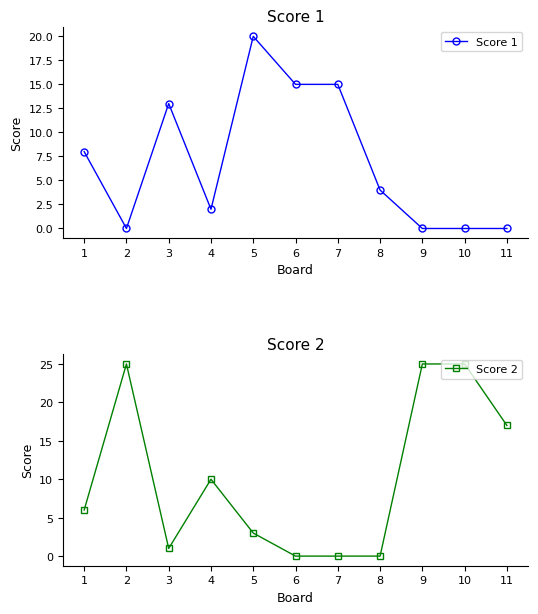

Reading right to left, extract all data points from this chart.

Score 1: 11=0	10=0	9=0	8=4	7=15	6=15	5=20	4=2	3=13	2=0	1=8
Score 2: 11=17	10=25	9=25	8=0	7=0	6=0	5=3	4=10	3=1	2=25	1=6